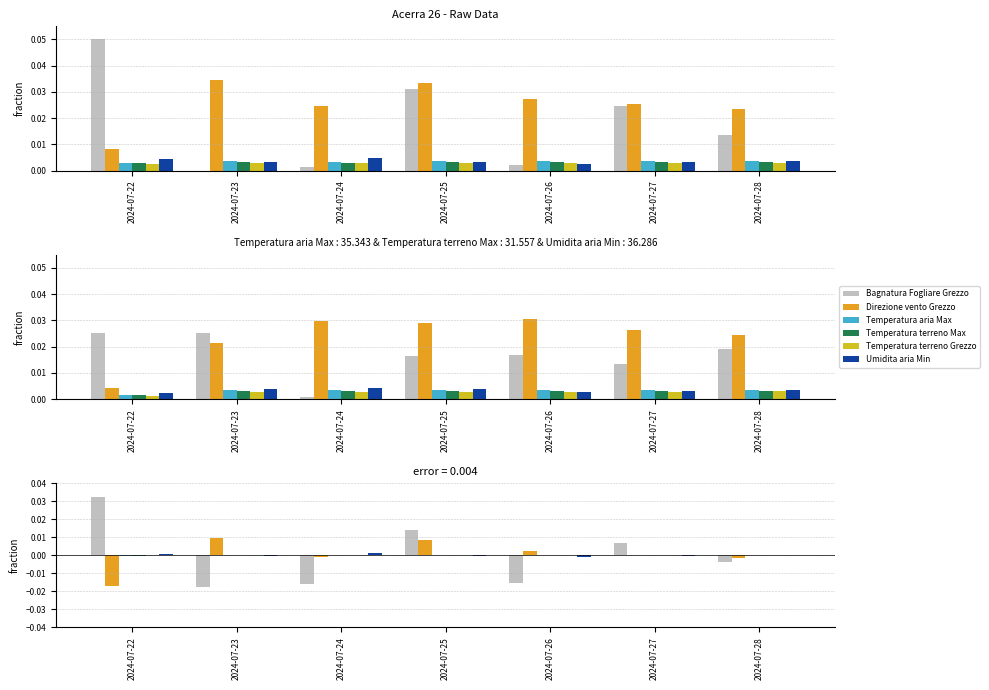

Which has a higher value, 2024-07-26 or 2024-07-28?

2024-07-28